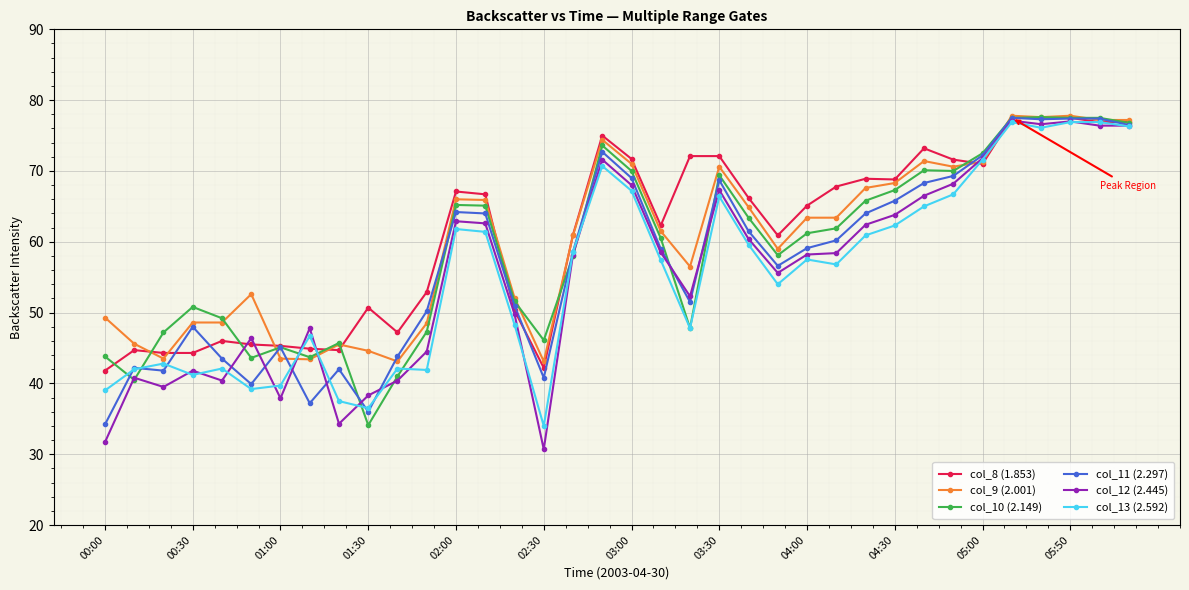

What are all the series names shown in the legend?

col_8 (1.853), col_9 (2.001), col_10 (2.149), col_11 (2.297), col_12 (2.445), col_13 (2.592)